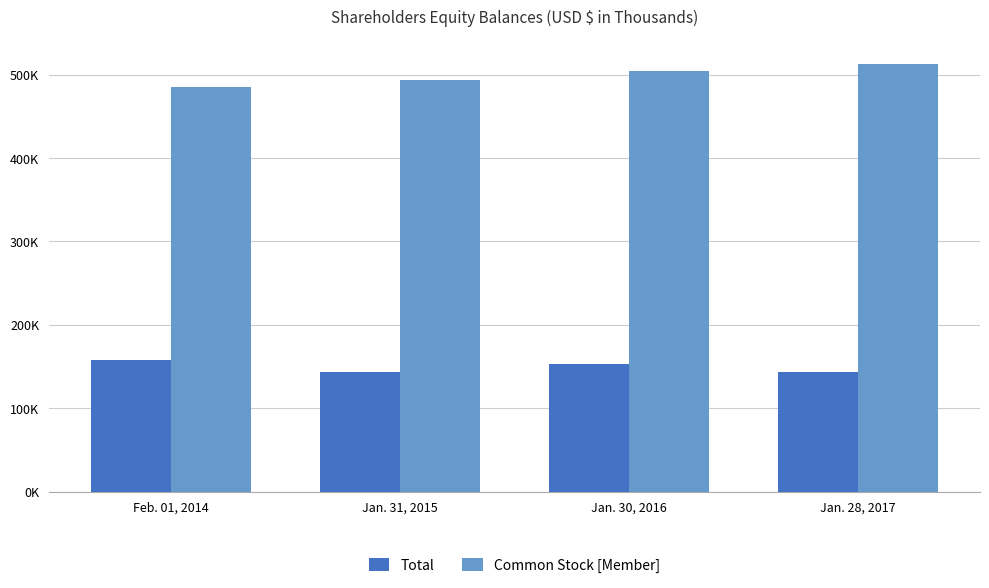

What is the value of the Total bar at the 1st from the left?

158391